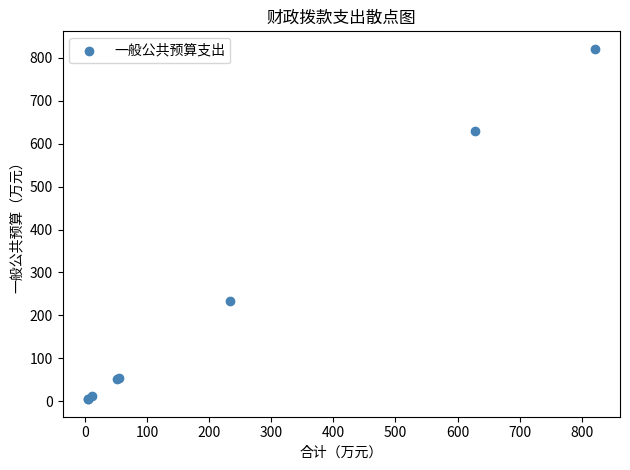

What Y value in the scatter plot is closest to 412?

233.5